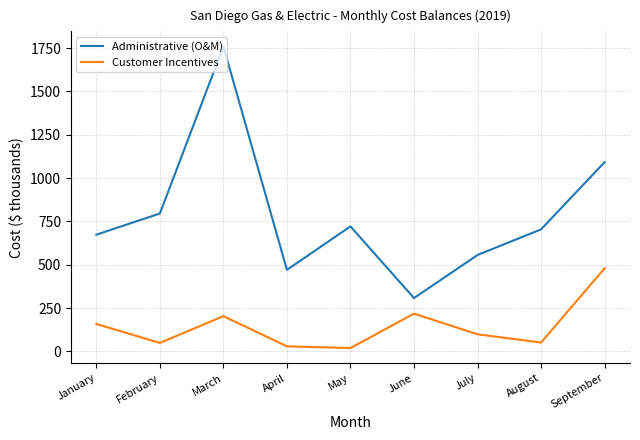

Rank the series by their average value, from highest to lowest.

Administrative (O&M), Customer Incentives